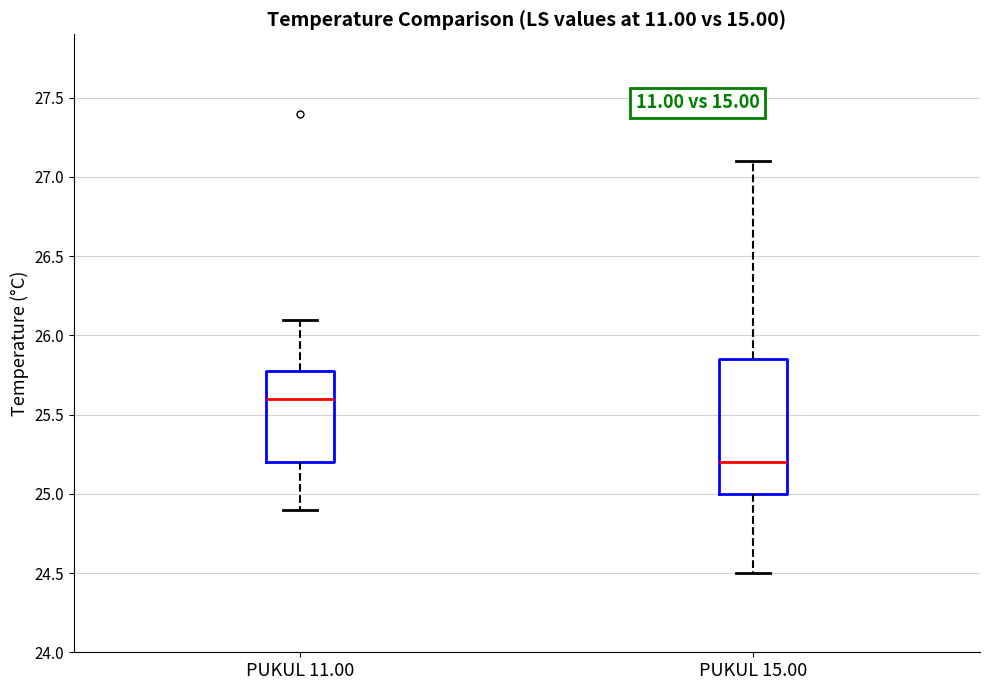

Comparing the boxes themselves (not the whiskers), which one is the tallest?

PUKUL 15.00